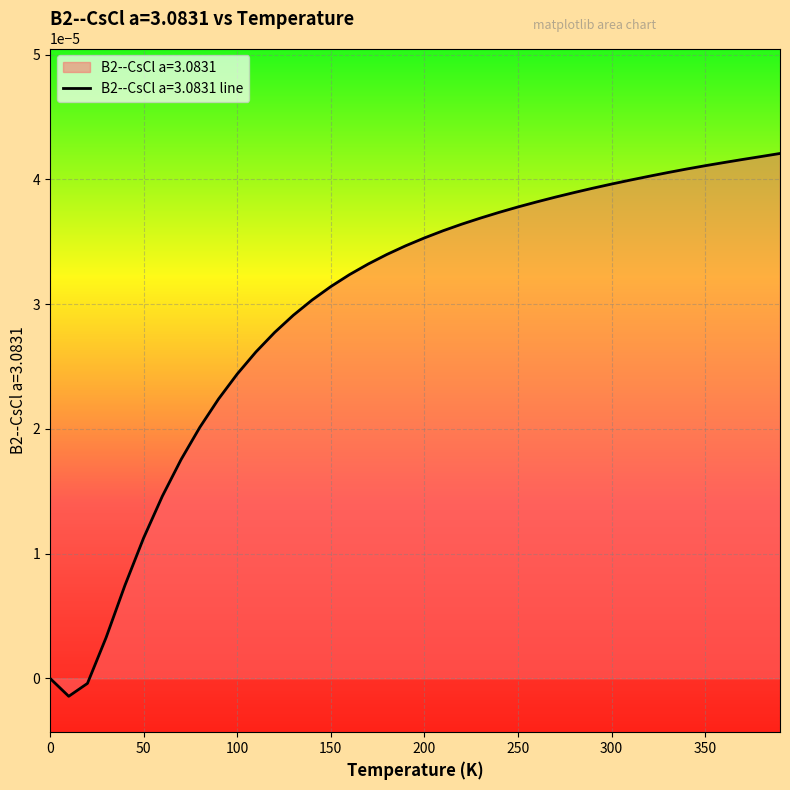

Count the number of values greater than 0.

37